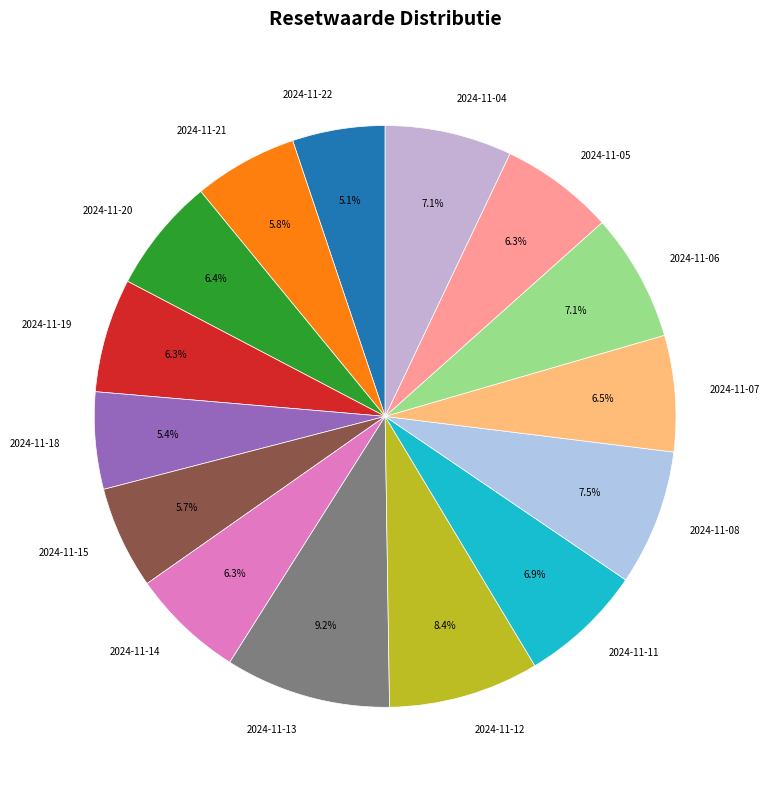

Combined, do 2024-11-20 and 2024-11-22 account for over 50%?

No